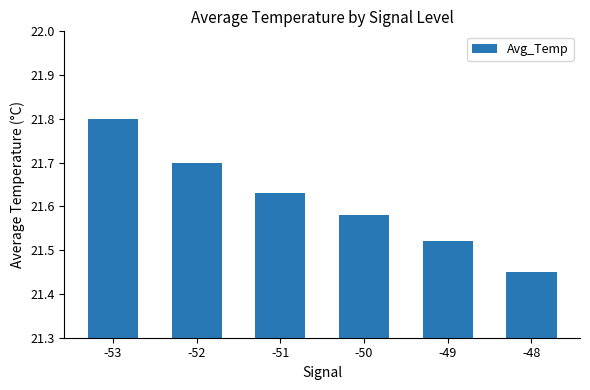

At which category does the chart reach its peak across all series?

-53